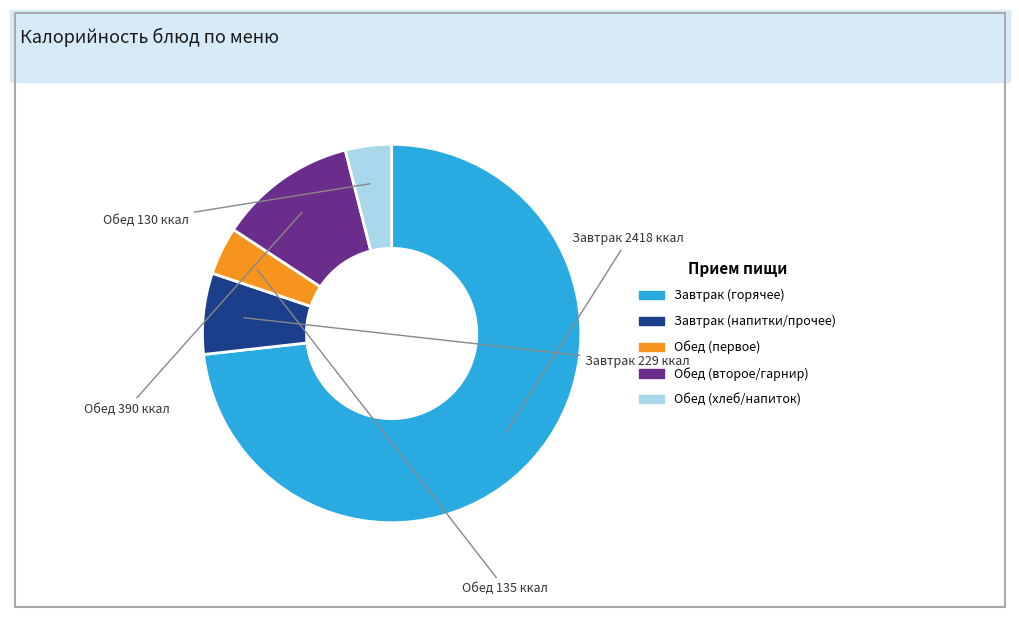

Is there any slice that represents more than half of the pie?

Yes